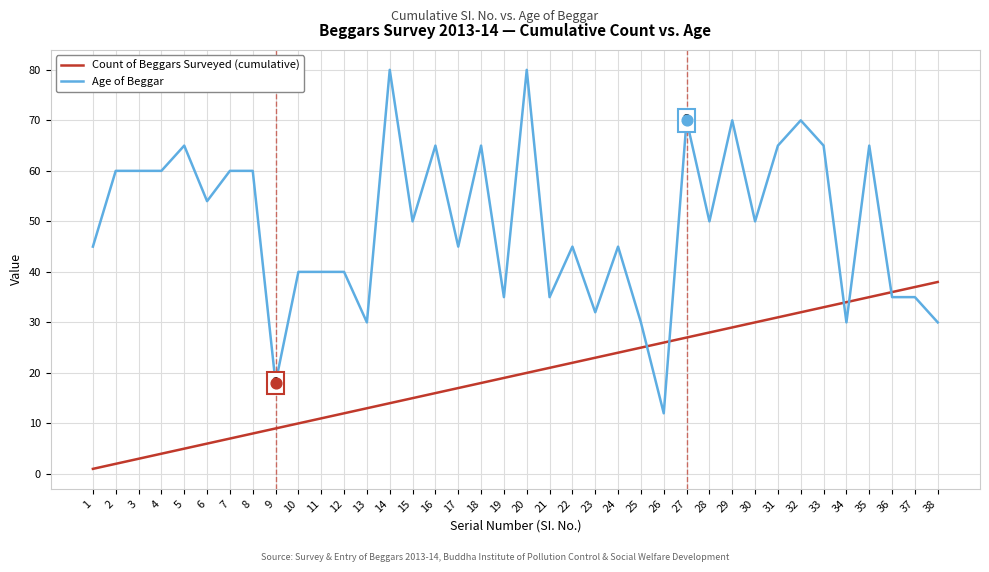

Which series has the largest total across all categories?

Age of Beggar